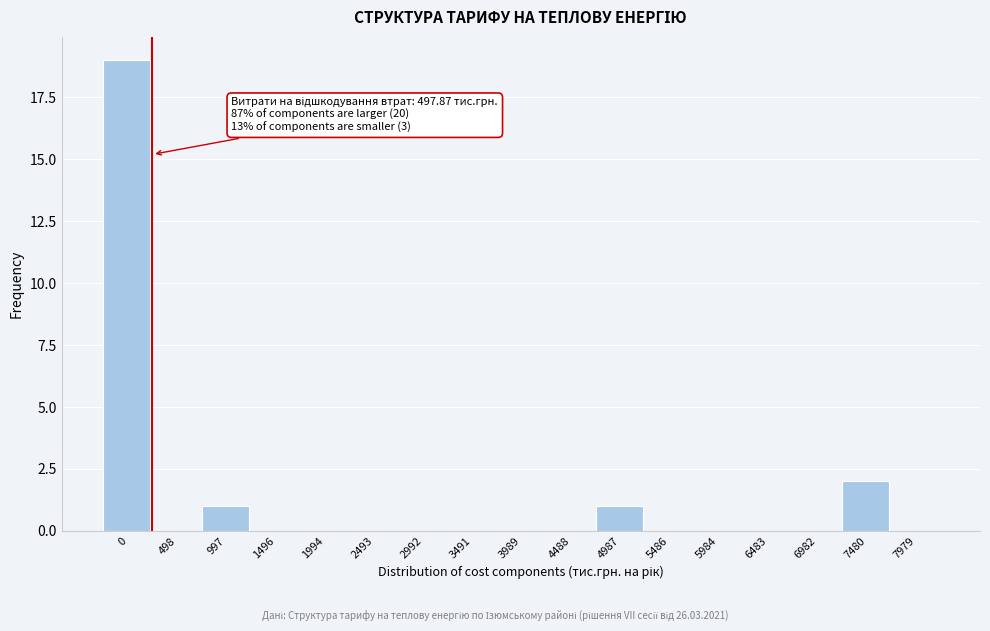

Reading left to right, list all the values displayed in this chart.

0=19	498=0	997=1	1496=0	1994=0	2493=0	2992=0	3491=0	3989=0	4488=0	4987=1	5486=0	5984=0	6483=0	6982=0	7480=2	7979=0